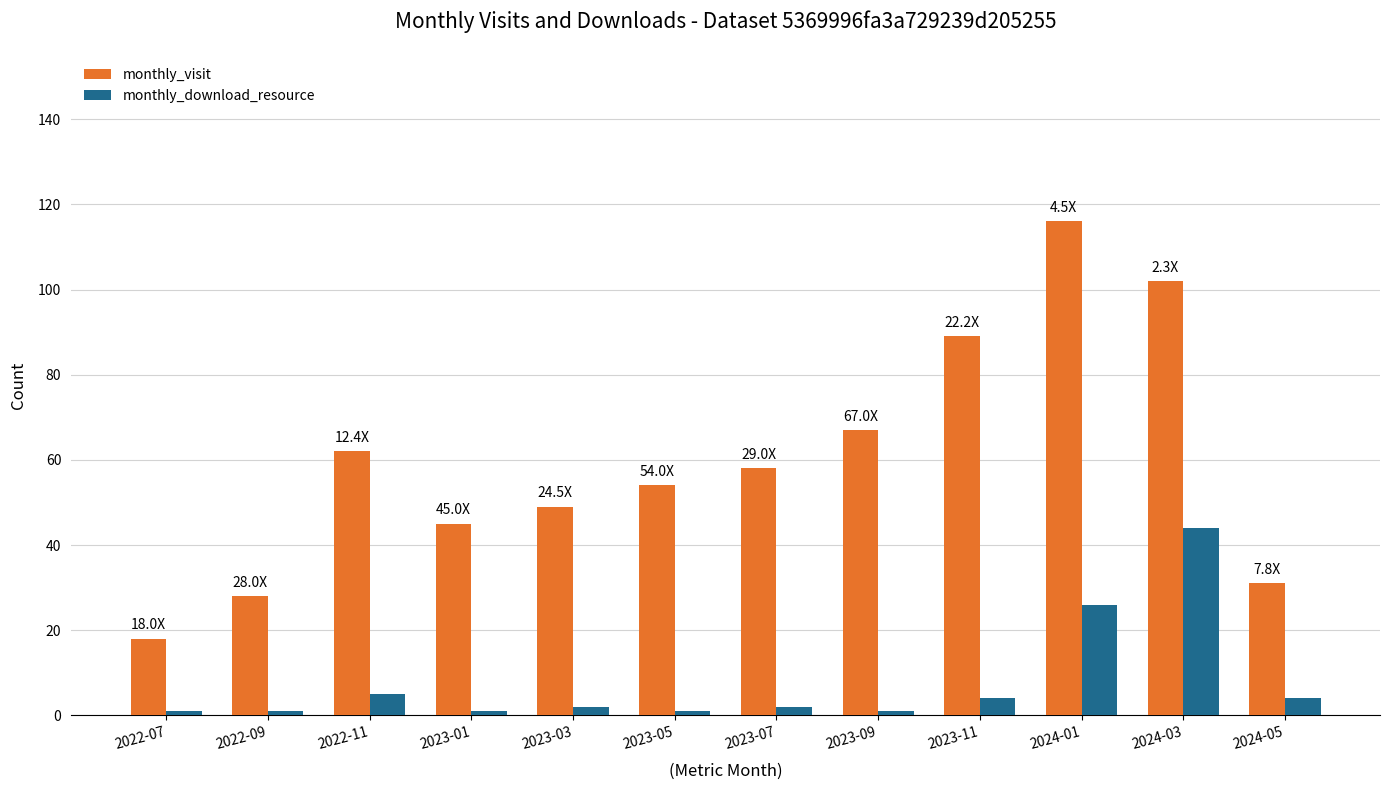

Reading left to right, extract all data points from this chart.

monthly_visit: 2022-07=18	2022-09=28	2022-11=62	2023-01=45	2023-03=49	2023-05=54	2023-07=58	2023-09=67	2023-11=89	2024-01=116	2024-03=102	2024-05=31
monthly_download_resource: 2022-07=1	2022-09=1	2022-11=5	2023-01=1	2023-03=2	2023-05=1	2023-07=2	2023-09=1	2023-11=4	2024-01=26	2024-03=44	2024-05=4